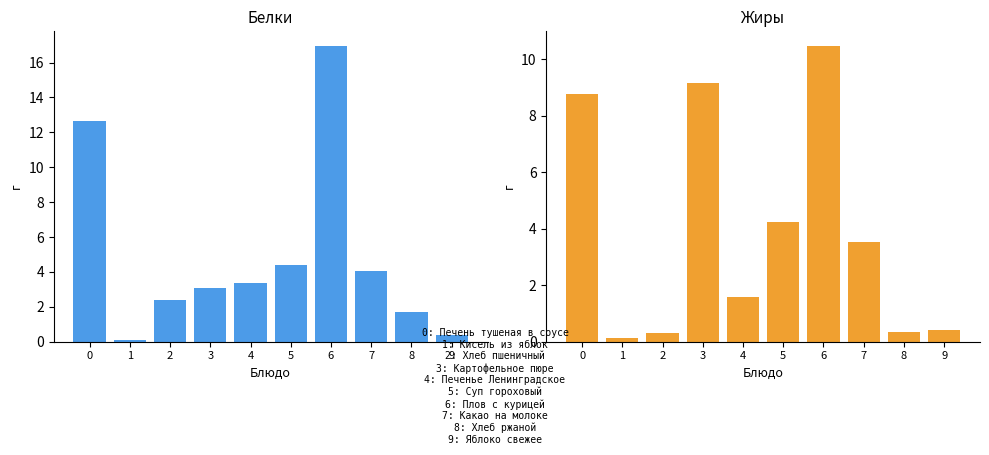

The value of Жиры at 6 is 10.5. True or false?

True